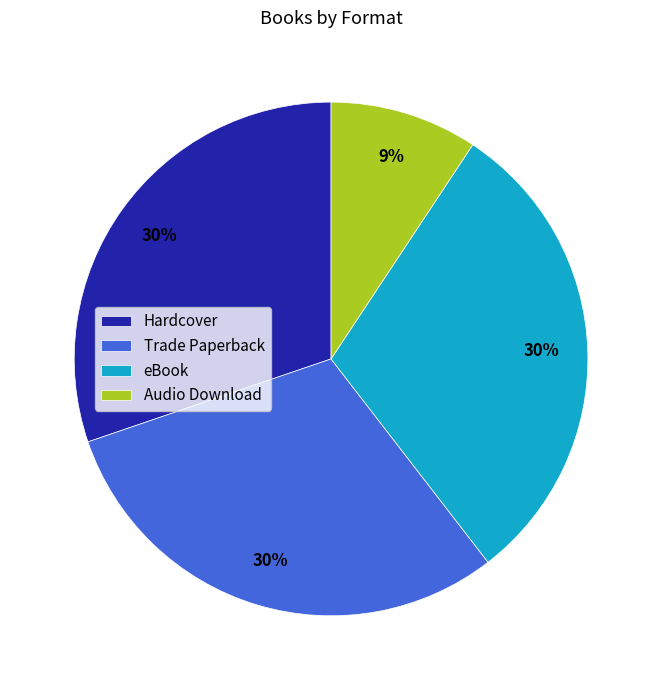

What is the ratio of the value at Hardcover to the value at Trade Paperback?

1.0